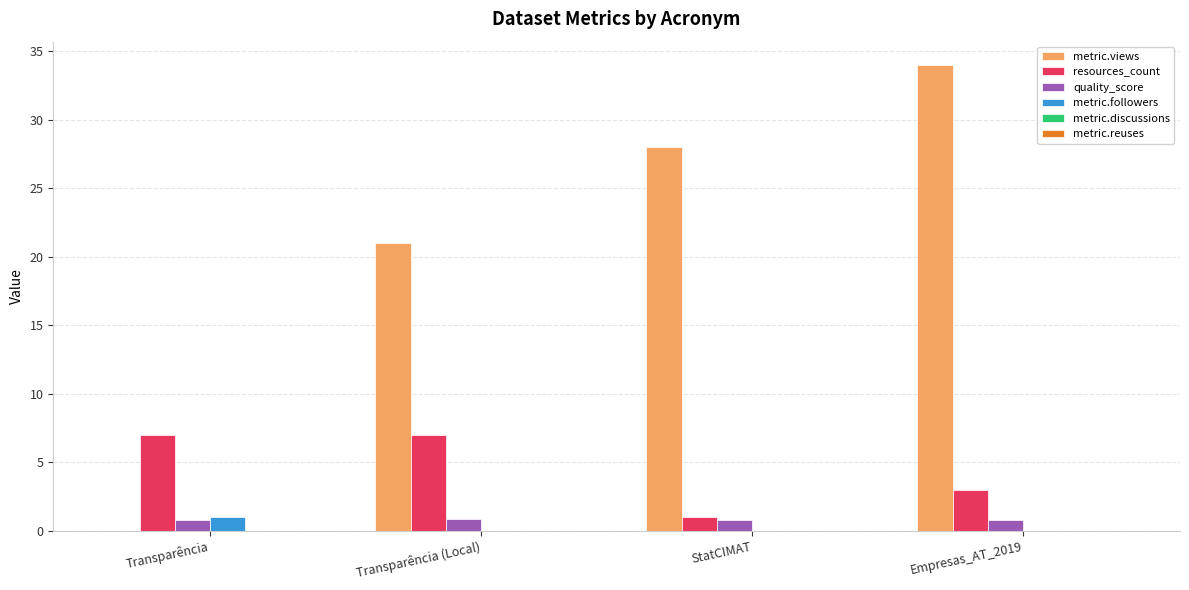

What is the maximum value shown in the chart?

34.0